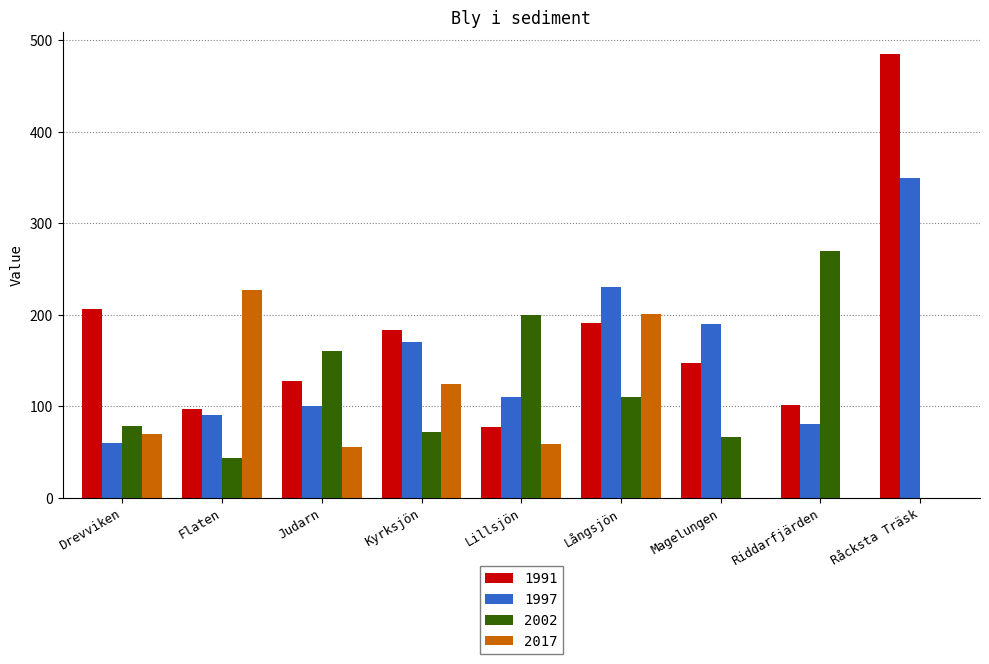

Which series has the largest total across all categories?

1991